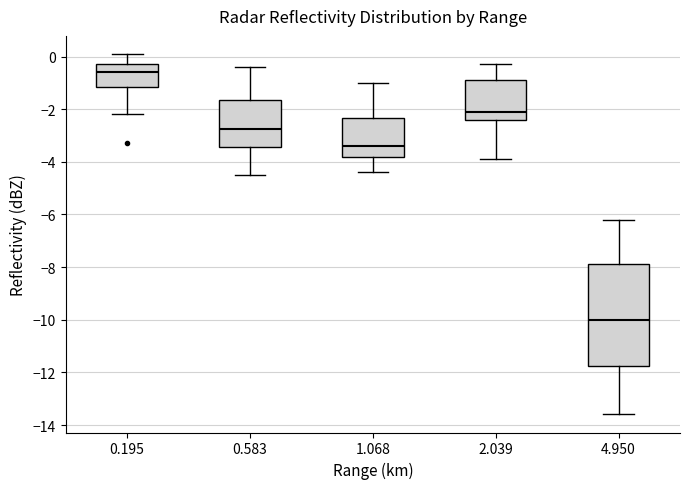

Comparing the boxes themselves (not the whiskers), which one is the tallest?

4.950